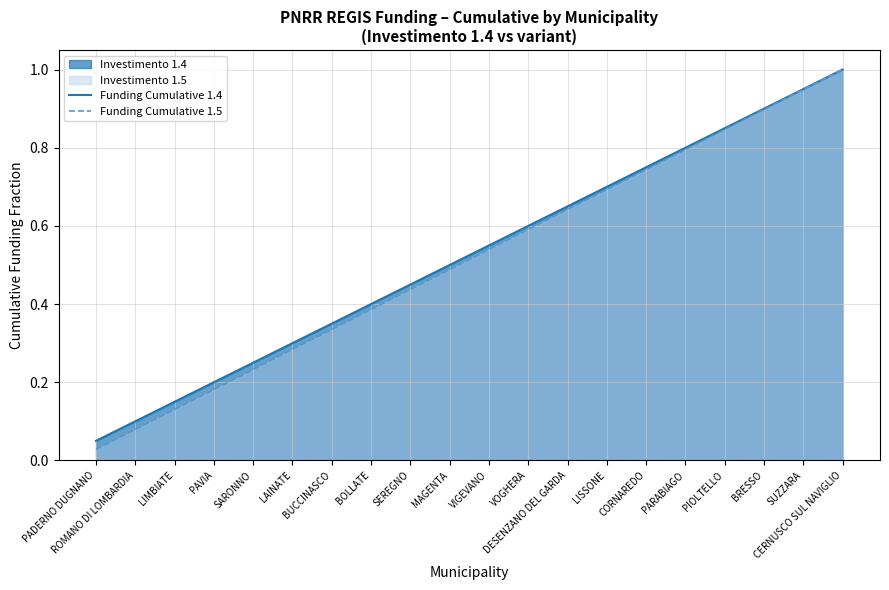

Is it true that Funding Cumulative 1.5 equals 0.0 at PADERNO DUGNANO?

True